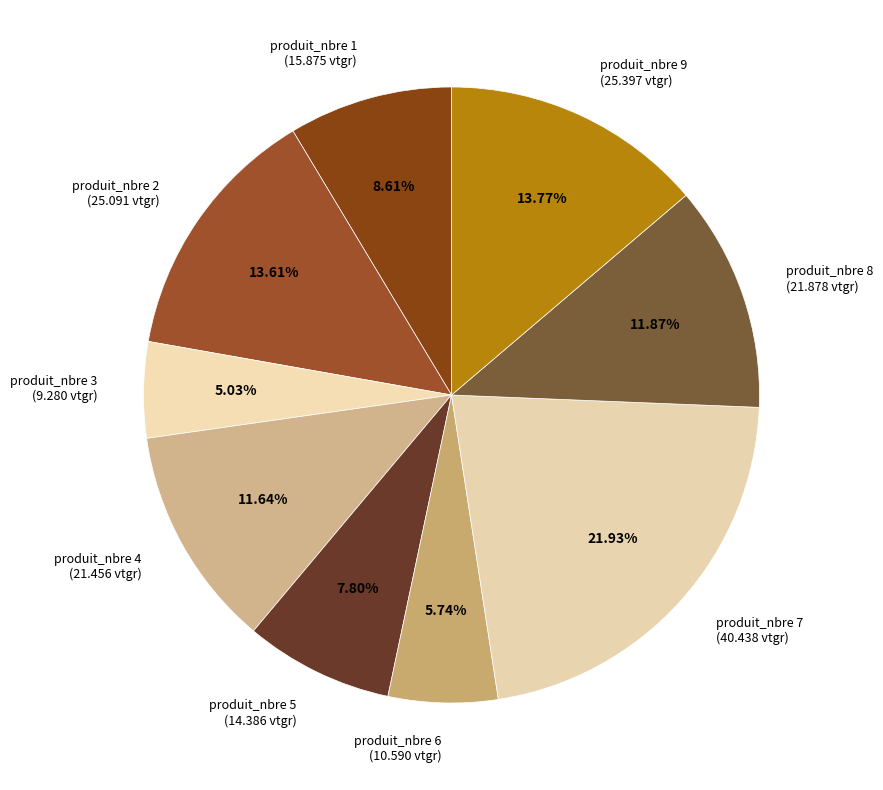

Is produit_nbre 8 (21.878 vtgr) the majority of the pie?

No